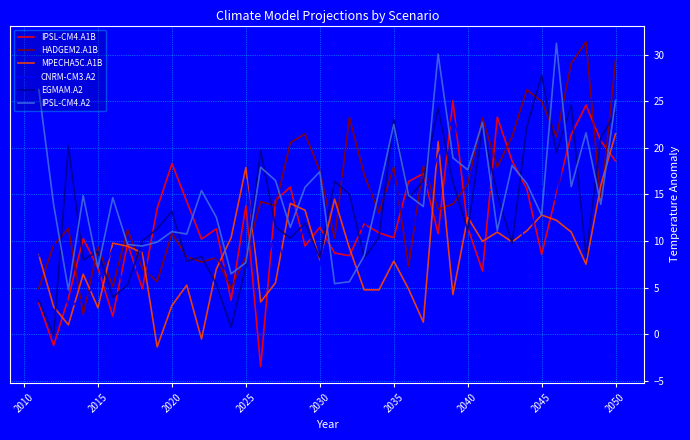

True or false: HADGEM2.A1B and EGMAM.A2 cross at least once.

True